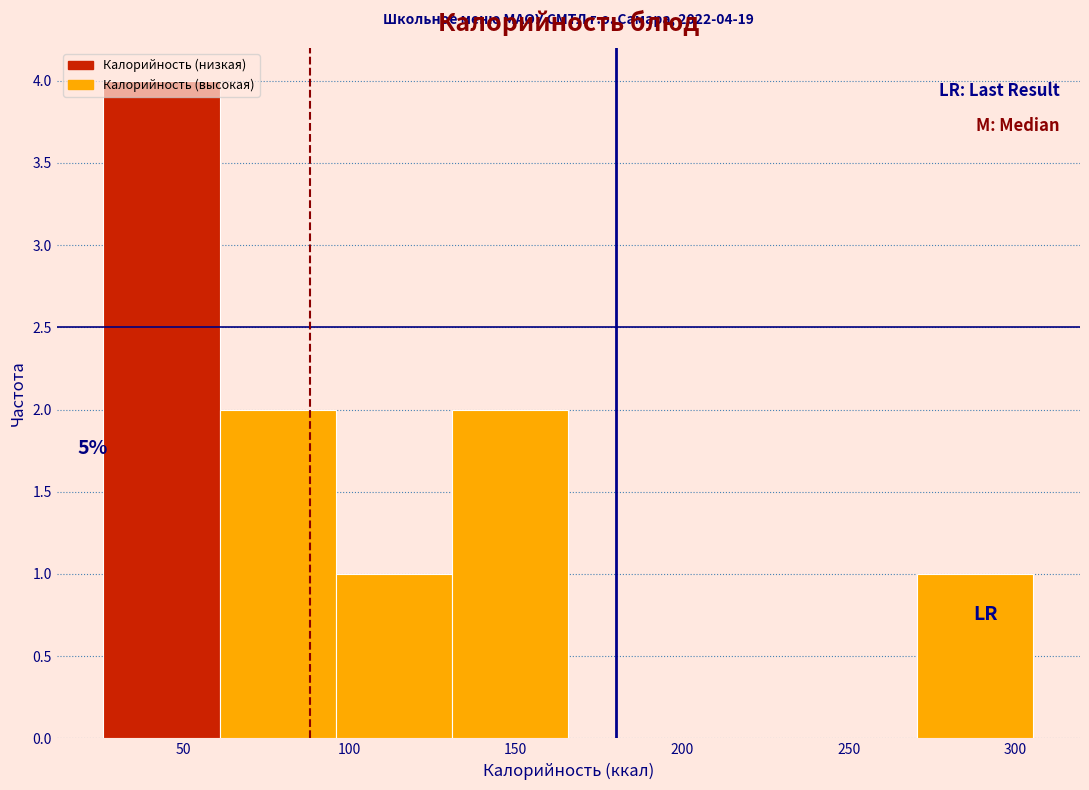

Which range on the x-axis has the tallest bar?

25 to 60